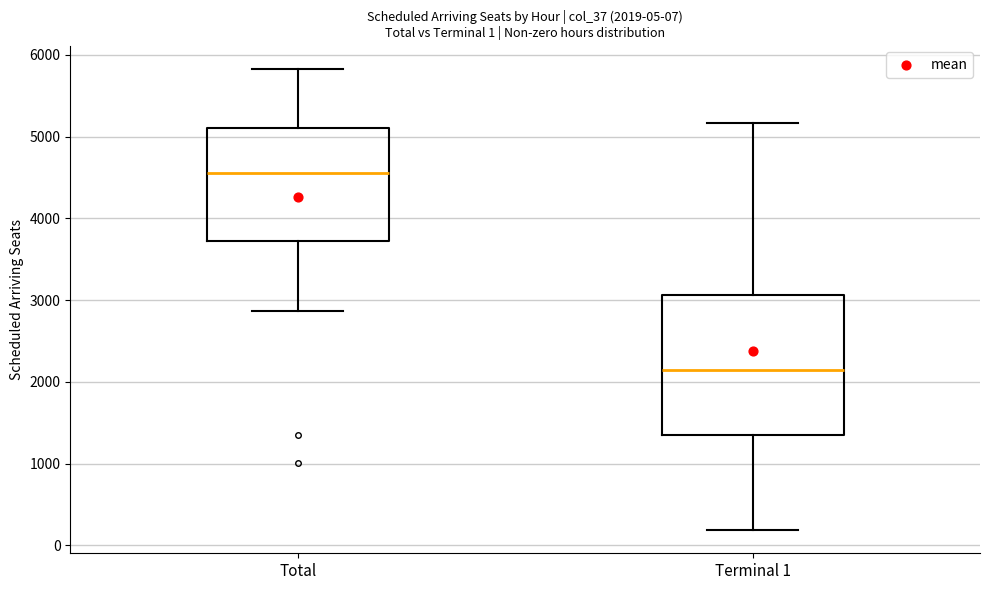

Which box's median line is the highest?

Total